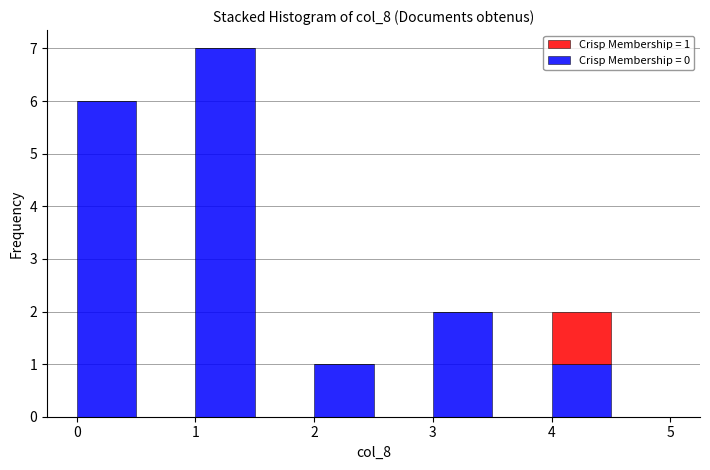

Which range on the x-axis has the tallest stacked bar (by total height)?

1.0 to 1.5